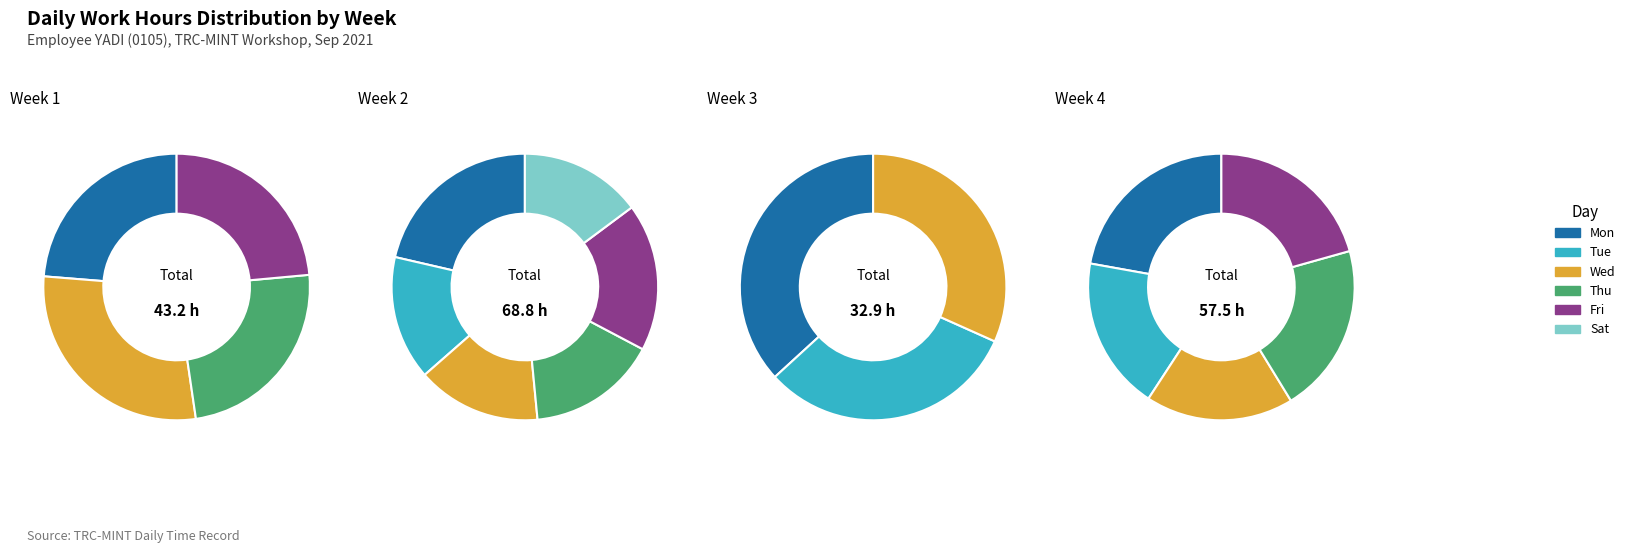

Is it true that 0 is 21% of the pie?

True